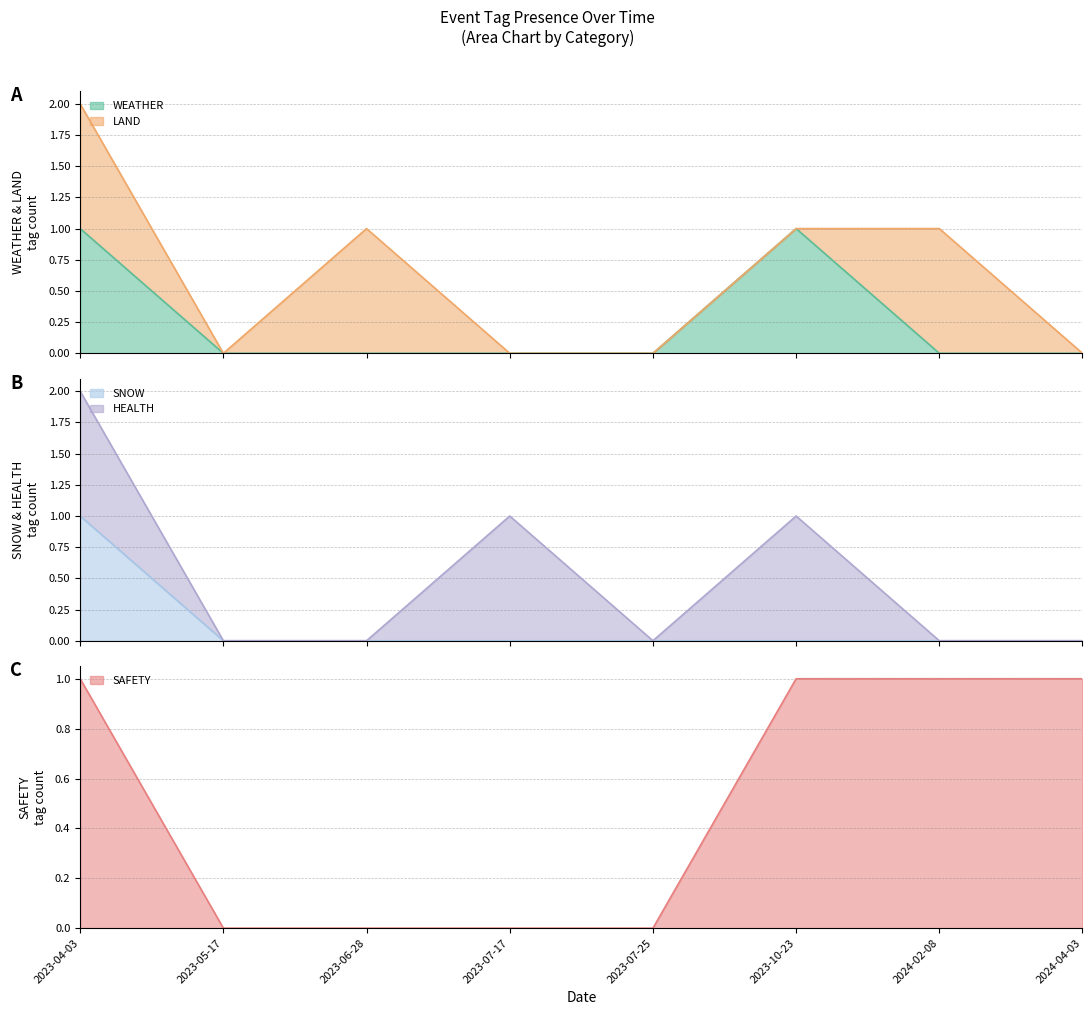

What is the difference between the second highest and minimum values in the WEATHER series?

1